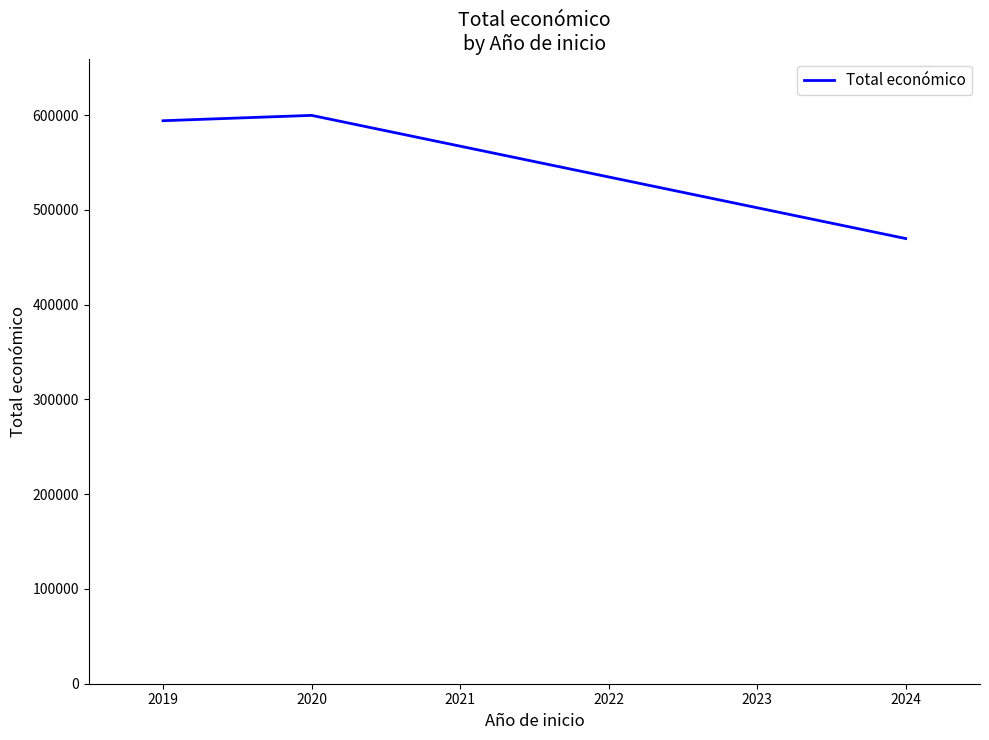

Reading left to right, what are all the values shown in this chart?

2019=593991.0	2020=599636.0	2024=469670.3